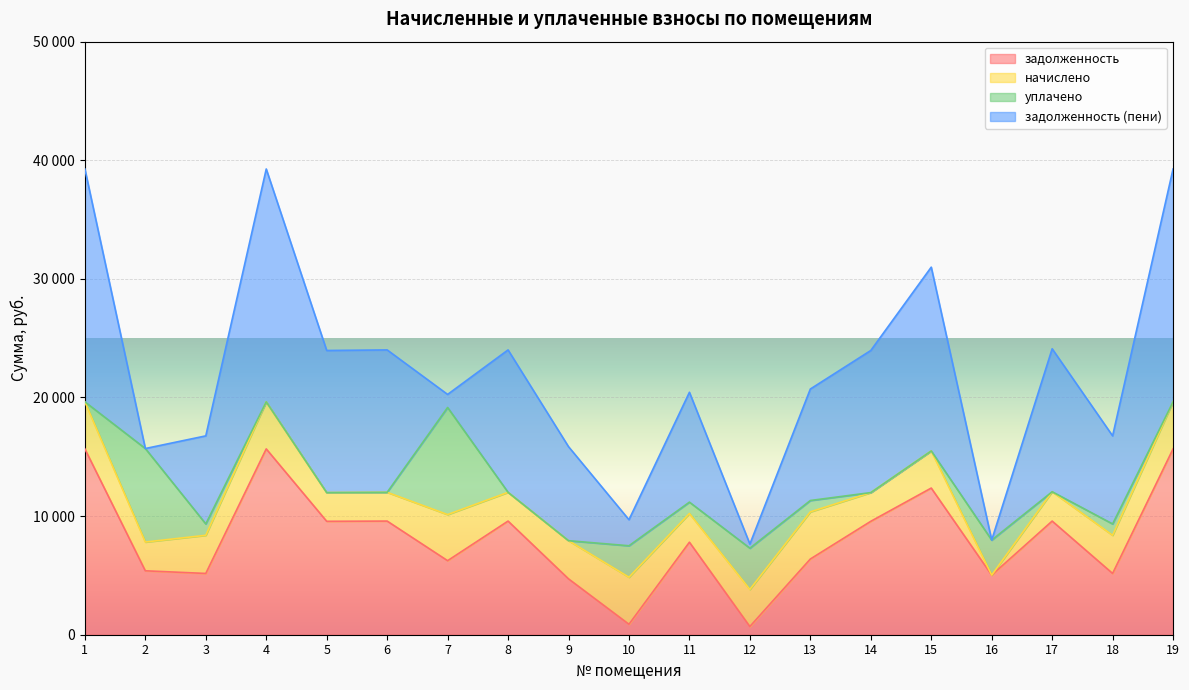

Does the chart display data point markers on the line(s)?

No